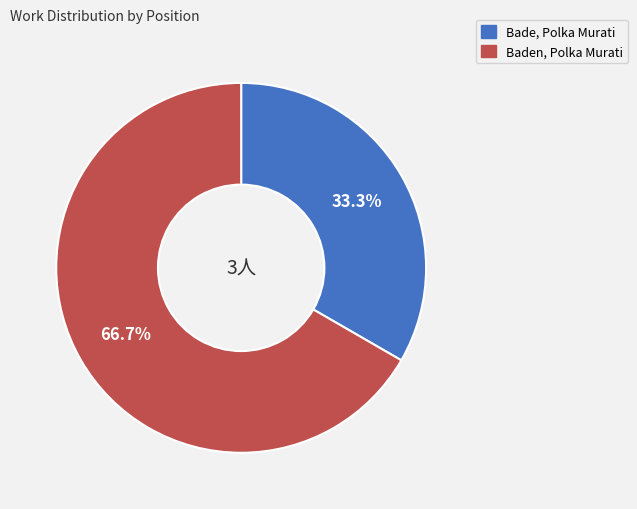

The Bade, Polka Murati slice represents 33% of the pie. True or false?

True